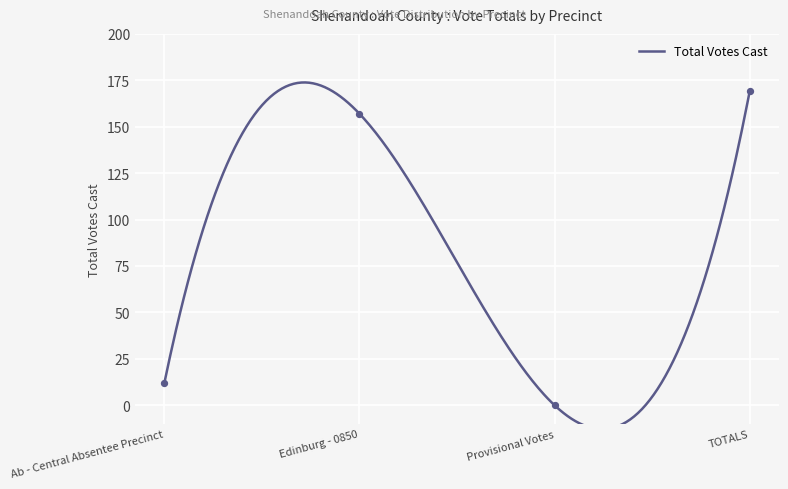

Between Provisional Votes and Edinburg - 0850, which is larger?

Edinburg - 0850